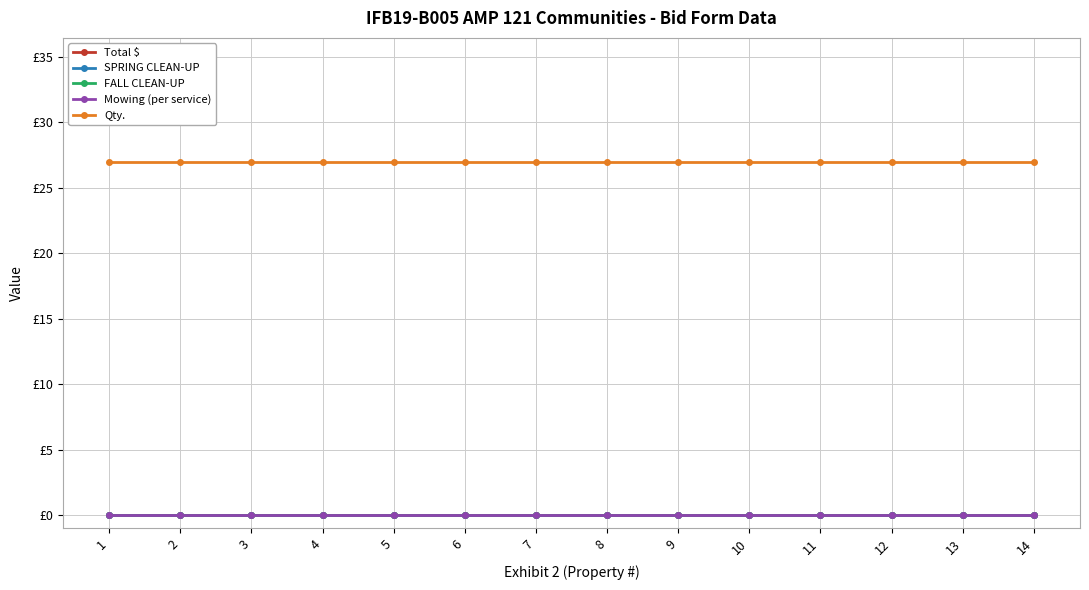

Is this an area chart (filled region under the line)?

No